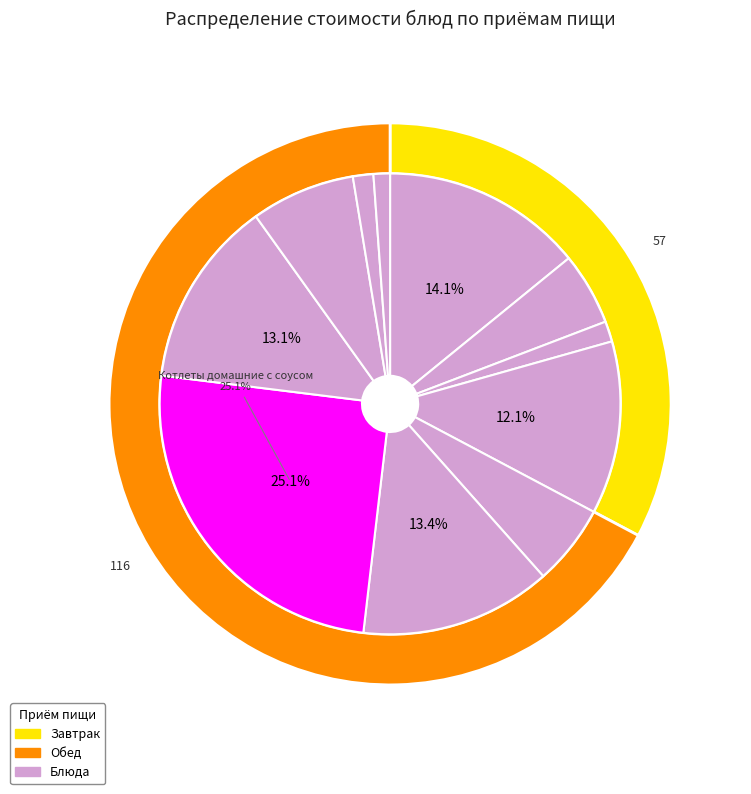

What is the change in value from Макаронные отварные с сыром to Компот из свежих плодов?

-11.8